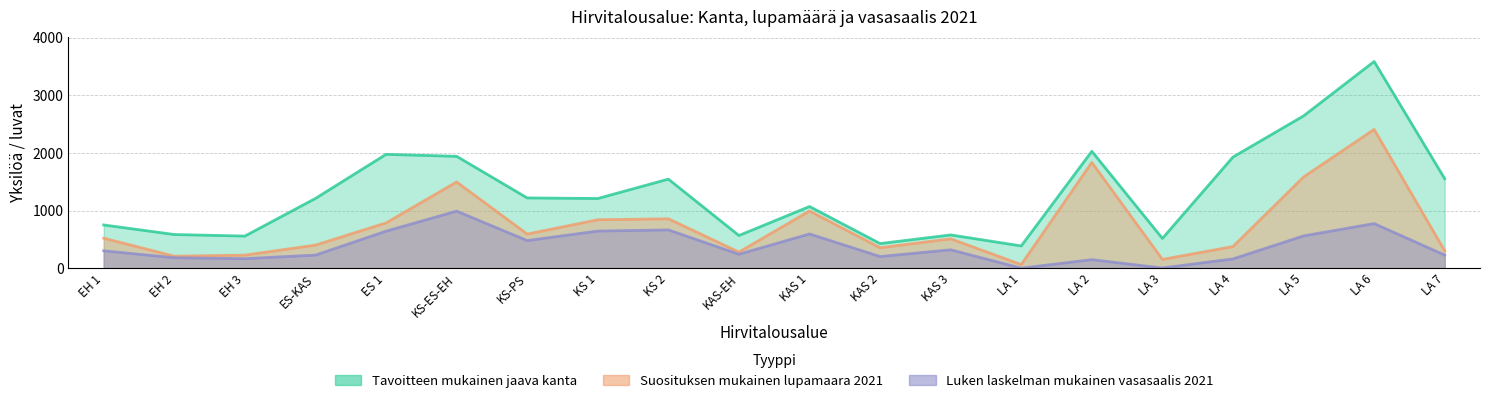

Is it true that Suosituksen mukainen lupamaara 2021 equals 300.3 at LA 7?

True